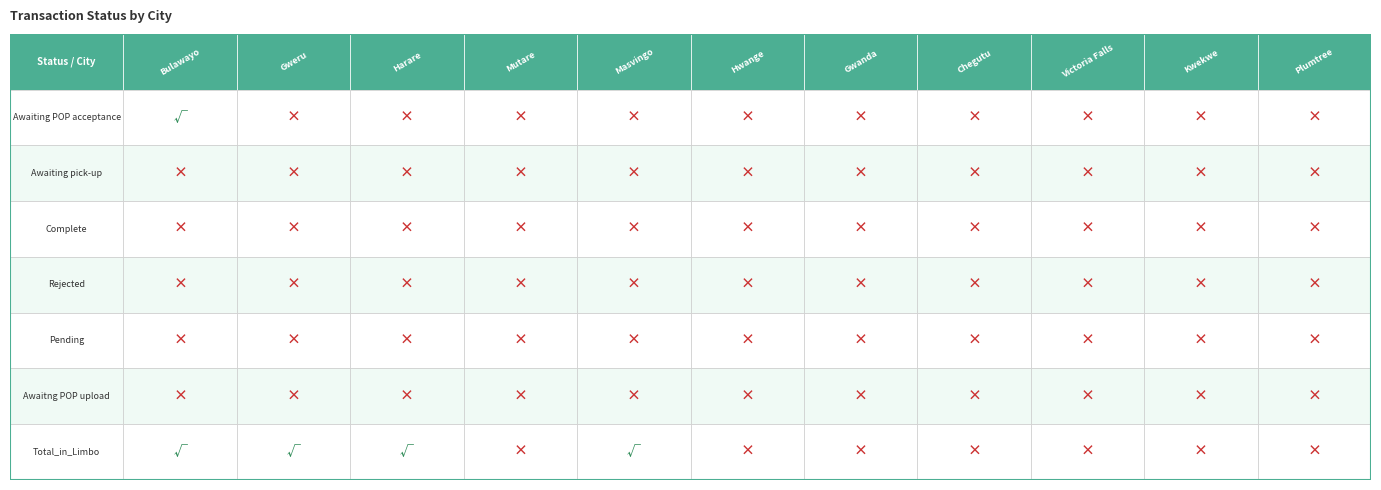

The value of Masvingo at 0 is 0.0. True or false?

True